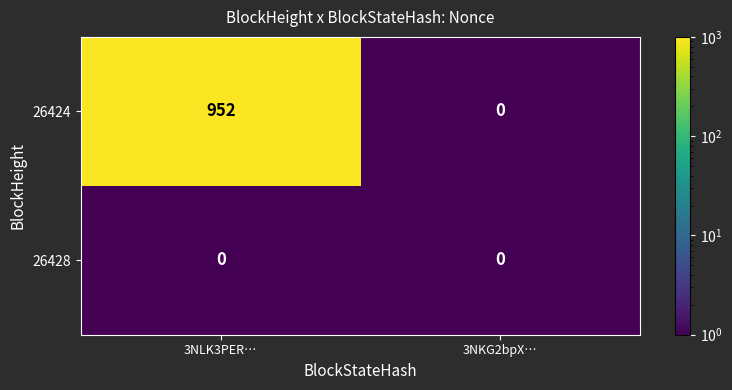

What is the minimum value shown in the chart?

0